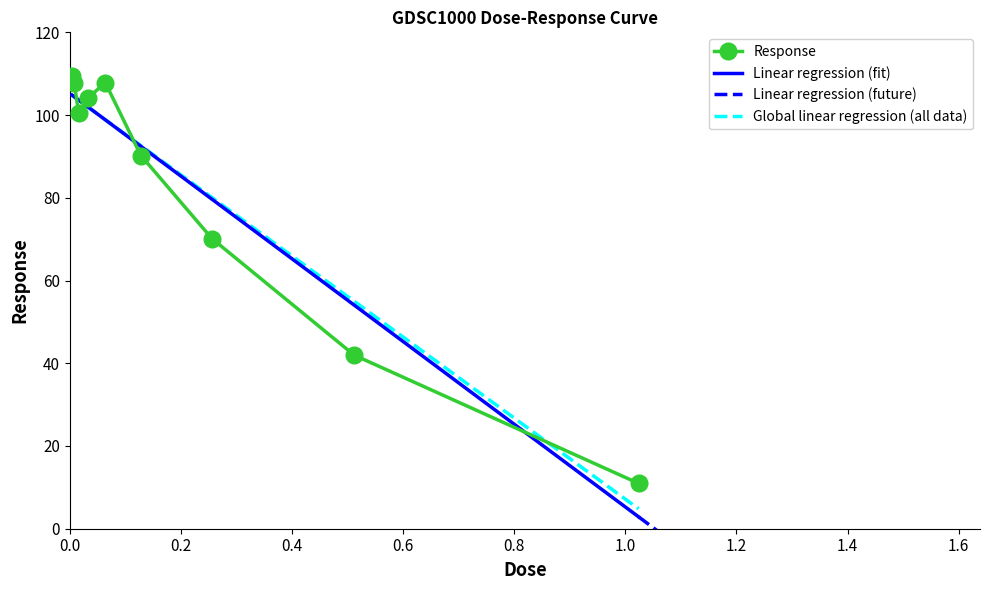

How many values are below 100?

4